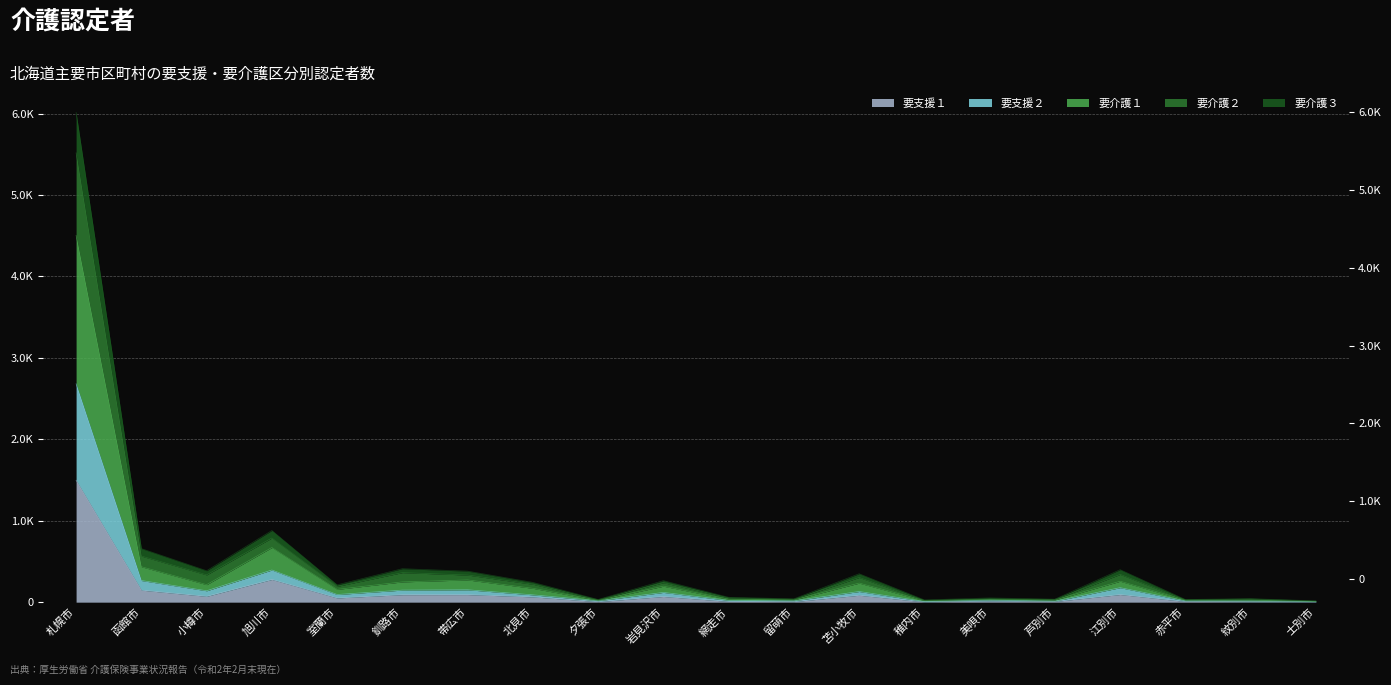

True or false: 要介護３ has more than 1 points higher than both neighbors.

True